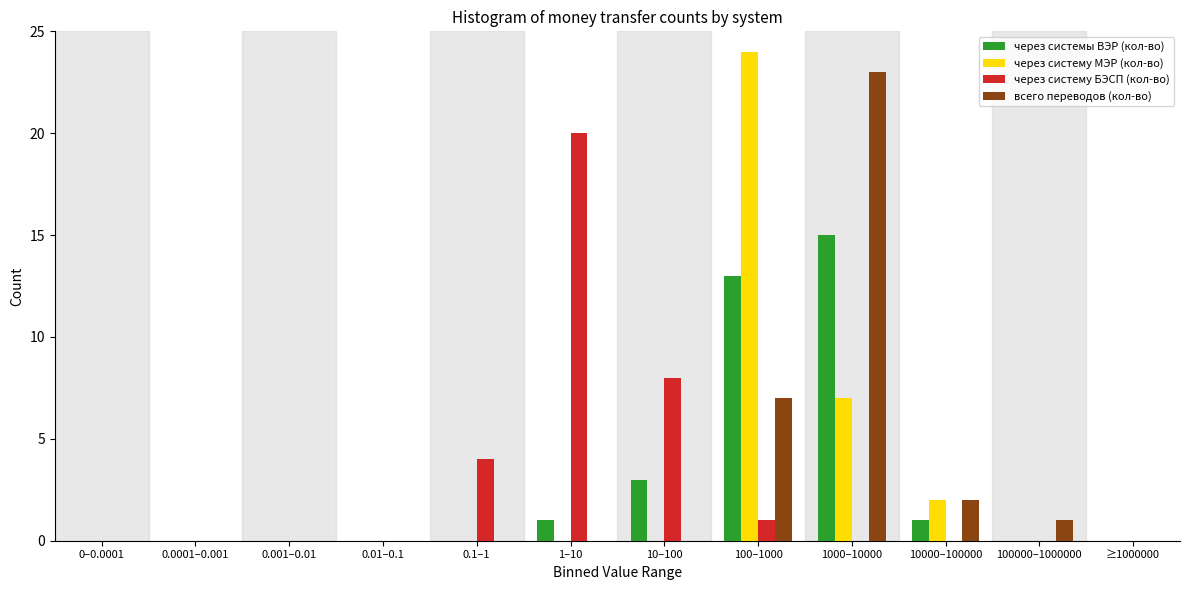

What is the sum of all через систему БЭСП (кол-во) values?

33